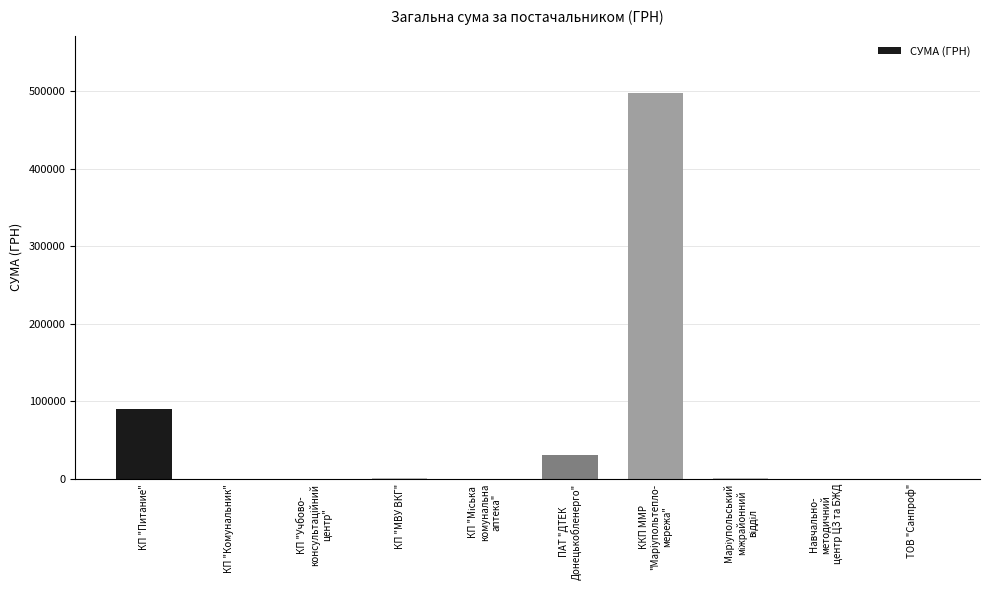

At which category does the chart reach its peak across all series?

ККП ММР
"Марiупольтепло-
мережа"